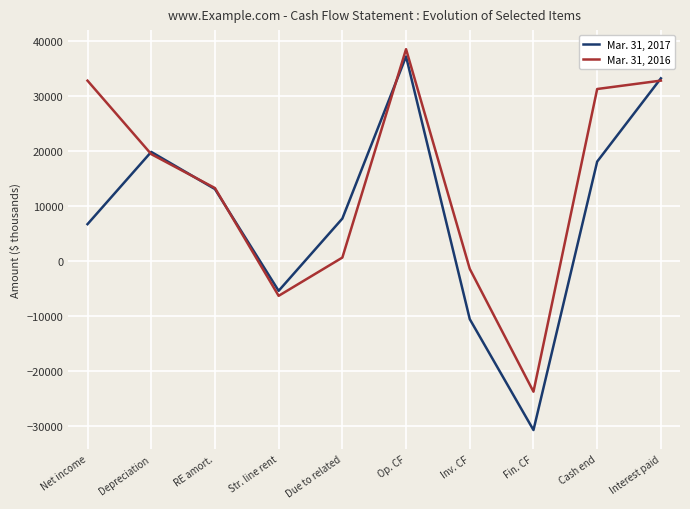

At which category is the sum across all series the highest?

Op. CF